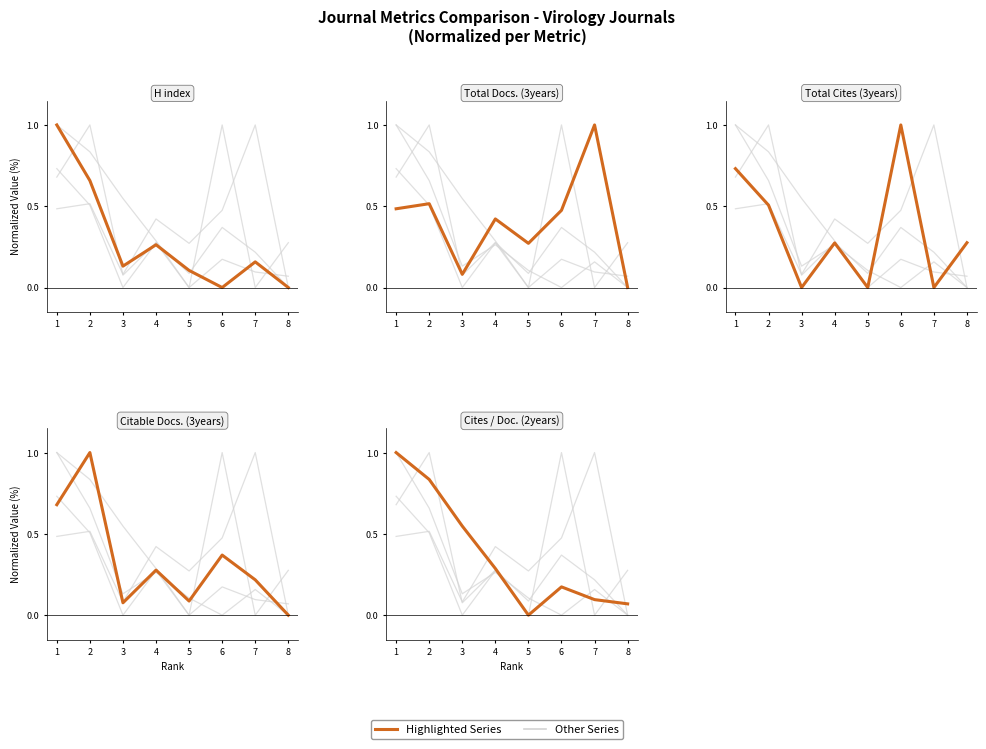

What is the sum of all H index values?

2.3